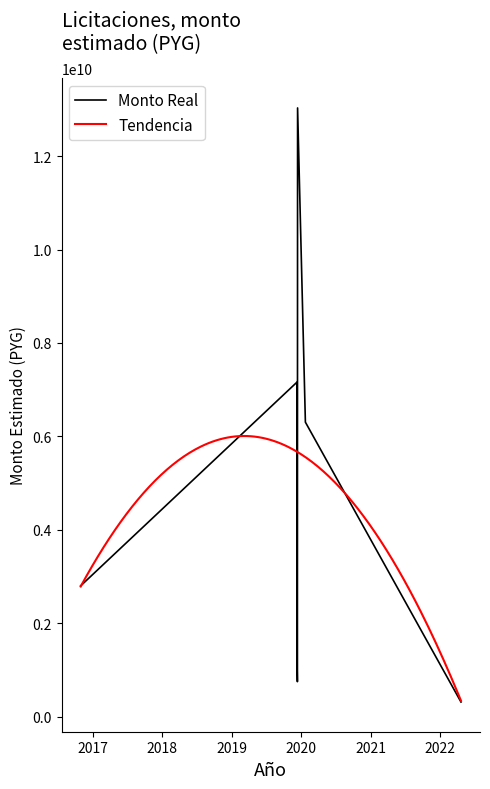

List the labels in order of value, smallest first.

2022-04-19, 2019-12-11, 2019-12-10, 2016-10-28, 2020-01-22, 2019-12-09, 2019-12-12